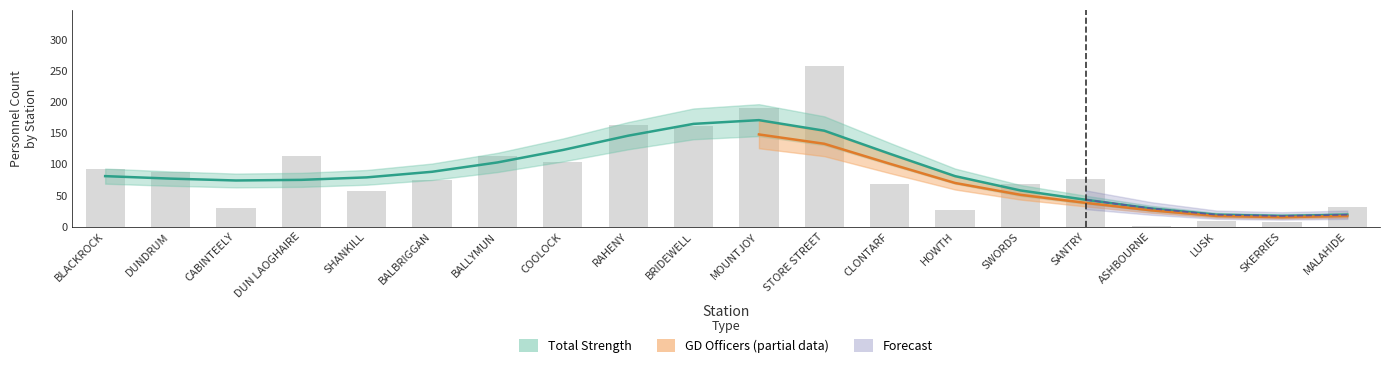

What is the maximum value shown in the chart?

258